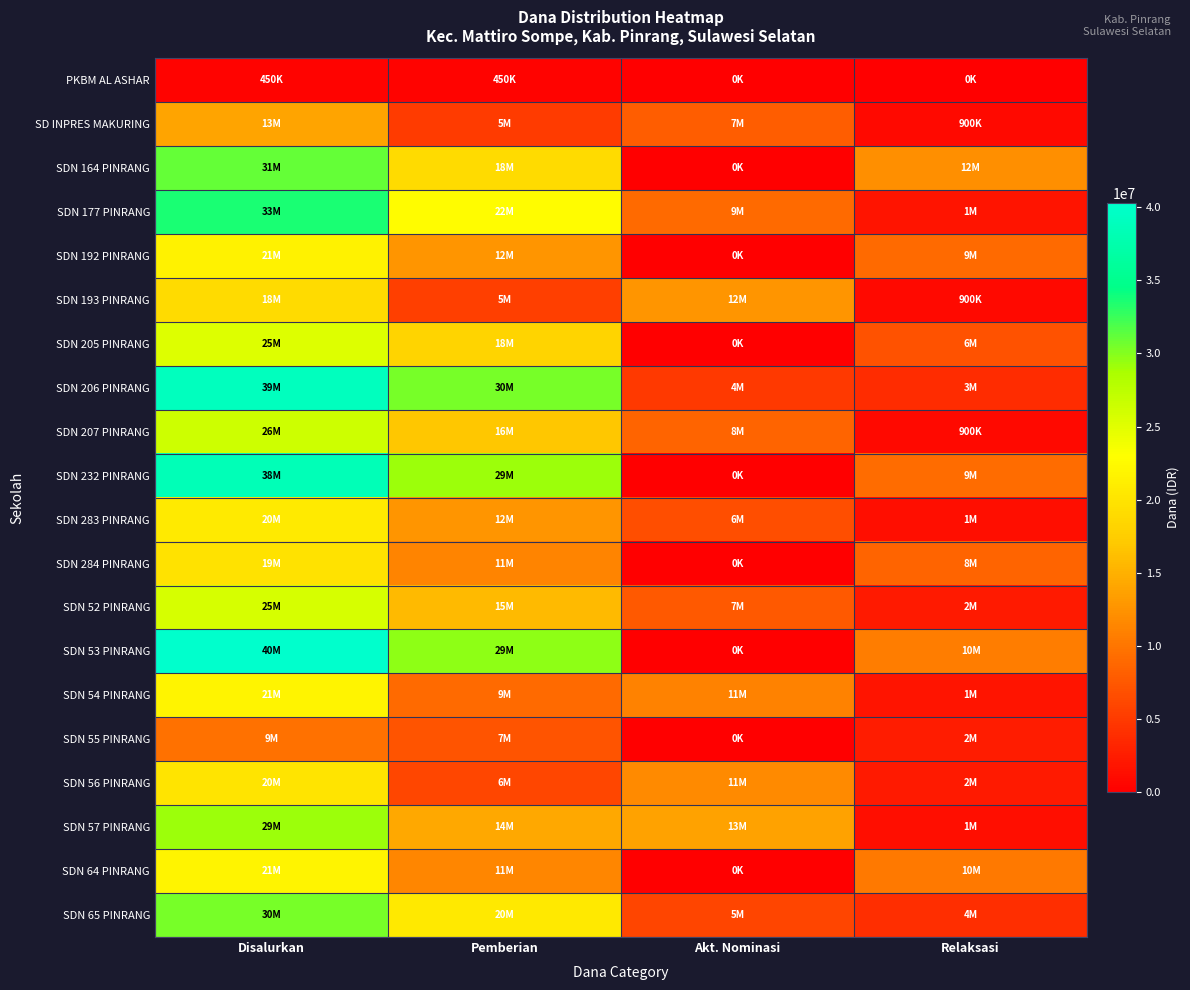

Reading right to left, extract all data points from this chart.

PKBM AL ASHAR: Relaksasi=0	Akt. Nominasi=0	Pemberian=450000	Disalurkan=450000
SD INPRES MAKURING: Relaksasi=900000	Akt. Nominasi=7875000	Pemberian=5175000	Disalurkan=13950000
SDN 164 PINRANG: Relaksasi=12150000	Akt. Nominasi=0	Pemberian=18900000	Disalurkan=31050000
SDN 177 PINRANG: Relaksasi=1800000	Akt. Nominasi=9000000	Pemberian=22725000	Disalurkan=33525000
SDN 192 PINRANG: Relaksasi=9000000	Akt. Nominasi=0	Pemberian=12600000	Disalurkan=21600000
SDN 193 PINRANG: Relaksasi=900000	Akt. Nominasi=12600000	Pemberian=5400000	Disalurkan=18900000
SDN 205 PINRANG: Relaksasi=6975000	Akt. Nominasi=0	Pemberian=18225000	Disalurkan=25200000
SDN 206 PINRANG: Relaksasi=3825000	Akt. Nominasi=4950000	Pemberian=30375000	Disalurkan=39150000
SDN 207 PINRANG: Relaksasi=900000	Akt. Nominasi=8550000	Pemberian=16875000	Disalurkan=26325000
SDN 232 PINRANG: Relaksasi=9225000	Akt. Nominasi=0	Pemberian=29250000	Disalurkan=38475000
SDN 283 PINRANG: Relaksasi=1350000	Akt. Nominasi=6750000	Pemberian=12600000	Disalurkan=20700000
SDN 284 PINRANG: Relaksasi=8550000	Akt. Nominasi=0	Pemberian=11250000	Disalurkan=19800000
SDN 52 PINRANG: Relaksasi=2250000	Akt. Nominasi=7650000	Pemberian=15750000	Disalurkan=25650000
SDN 53 PINRANG: Relaksasi=10575000	Akt. Nominasi=0	Pemberian=29700000	Disalurkan=40275000
SDN 54 PINRANG: Relaksasi=1800000	Akt. Nominasi=11025000	Pemberian=9000000	Disalurkan=21825000
SDN 55 PINRANG: Relaksasi=2475000	Akt. Nominasi=0	Pemberian=7200000	Disalurkan=9675000
SDN 56 PINRANG: Relaksasi=2250000	Akt. Nominasi=11700000	Pemberian=6075000	Disalurkan=20025000
SDN 57 PINRANG: Relaksasi=1350000	Akt. Nominasi=13725000	Pemberian=14175000	Disalurkan=29250000
SDN 64 PINRANG: Relaksasi=10350000	Akt. Nominasi=0	Pemberian=11475000	Disalurkan=21825000
SDN 65 PINRANG: Relaksasi=4050000	Akt. Nominasi=5850000	Pemberian=20475000	Disalurkan=30375000